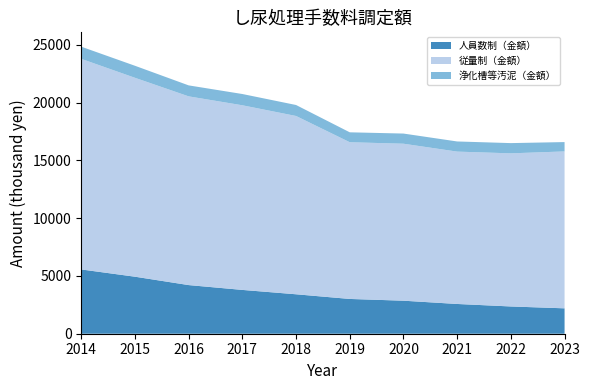

Reading left to right, transcribe all the data shown in this chart.

人員数制（金額）: 2014=5563	2015=4935	2016=4210	2017=3792	2018=3414	2019=3010	2020=2858	2021=2575	2022=2359	2023=2198
従量制（金額）: 2014=18227	2015=17216	2016=16334	2017=15980	2018=15431	2019=13564	2020=13587	2021=13187	2022=13253	2023=13580
浄化槽等汚泥（金額）: 2014=1053	2015=1041	2016=950	2017=975	2018=951	2019=858	2020=879	2021=878	2022=886	2023=809